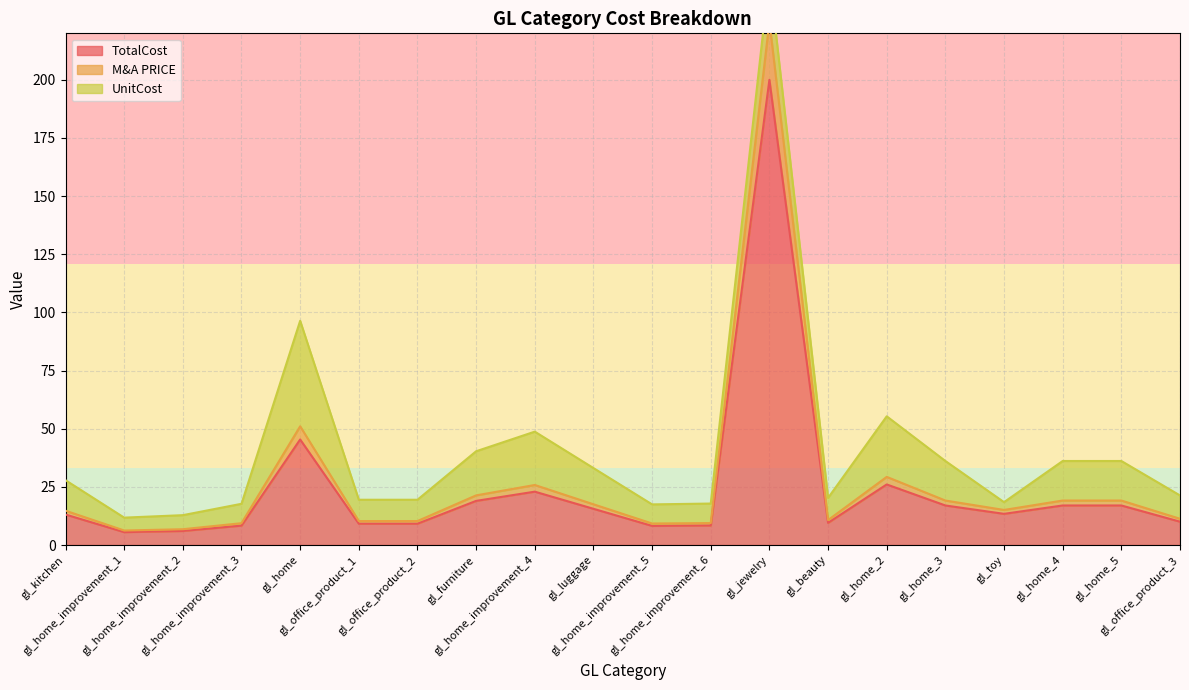

At which category does M&A PRICE reach its first local peak?

gl_home